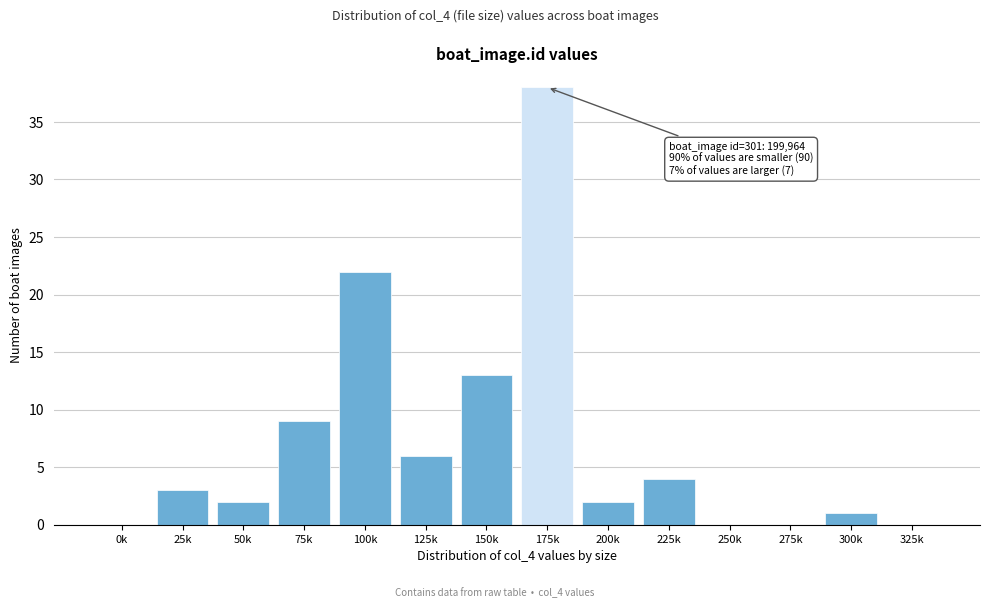

Reading left to right, what are all the values shown in this chart?

0k=0	25k=3	50k=2	75k=9	100k=22	125k=6	150k=13	175k=38	200k=2	225k=4	250k=0	275k=0	300k=1	325k=0